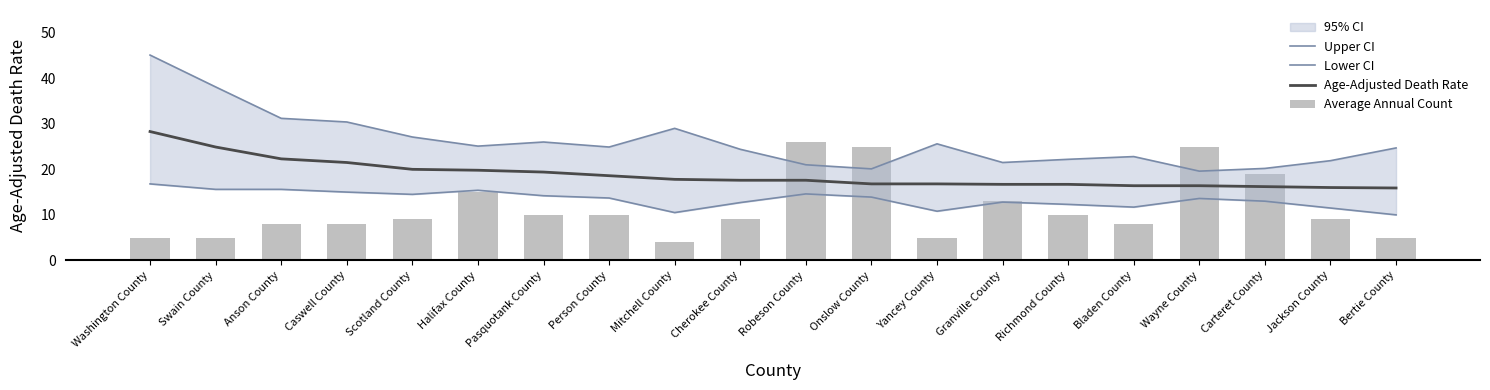

What is the approximate value of Average Annual Count at Robeson County?

26.0